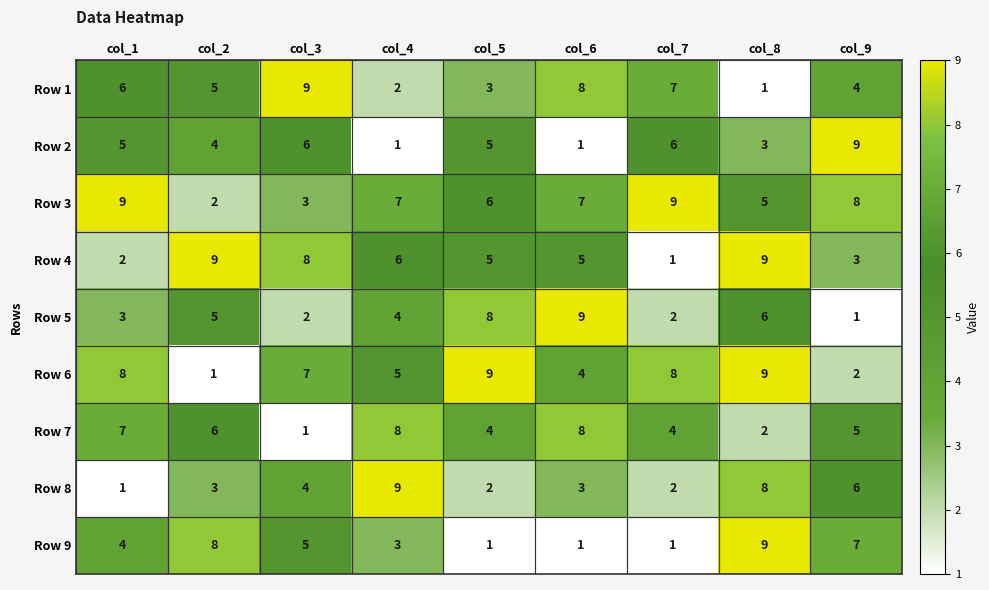

Where does the Row 7 series first go above 5?

col_1